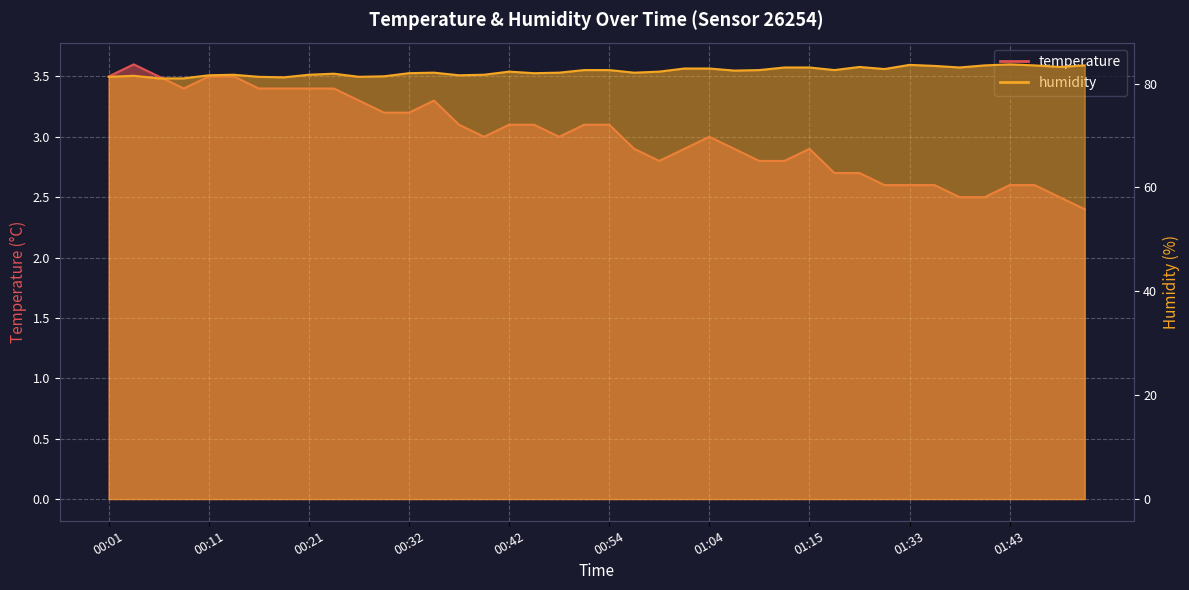

What is the average value of the temperature series?

3.0